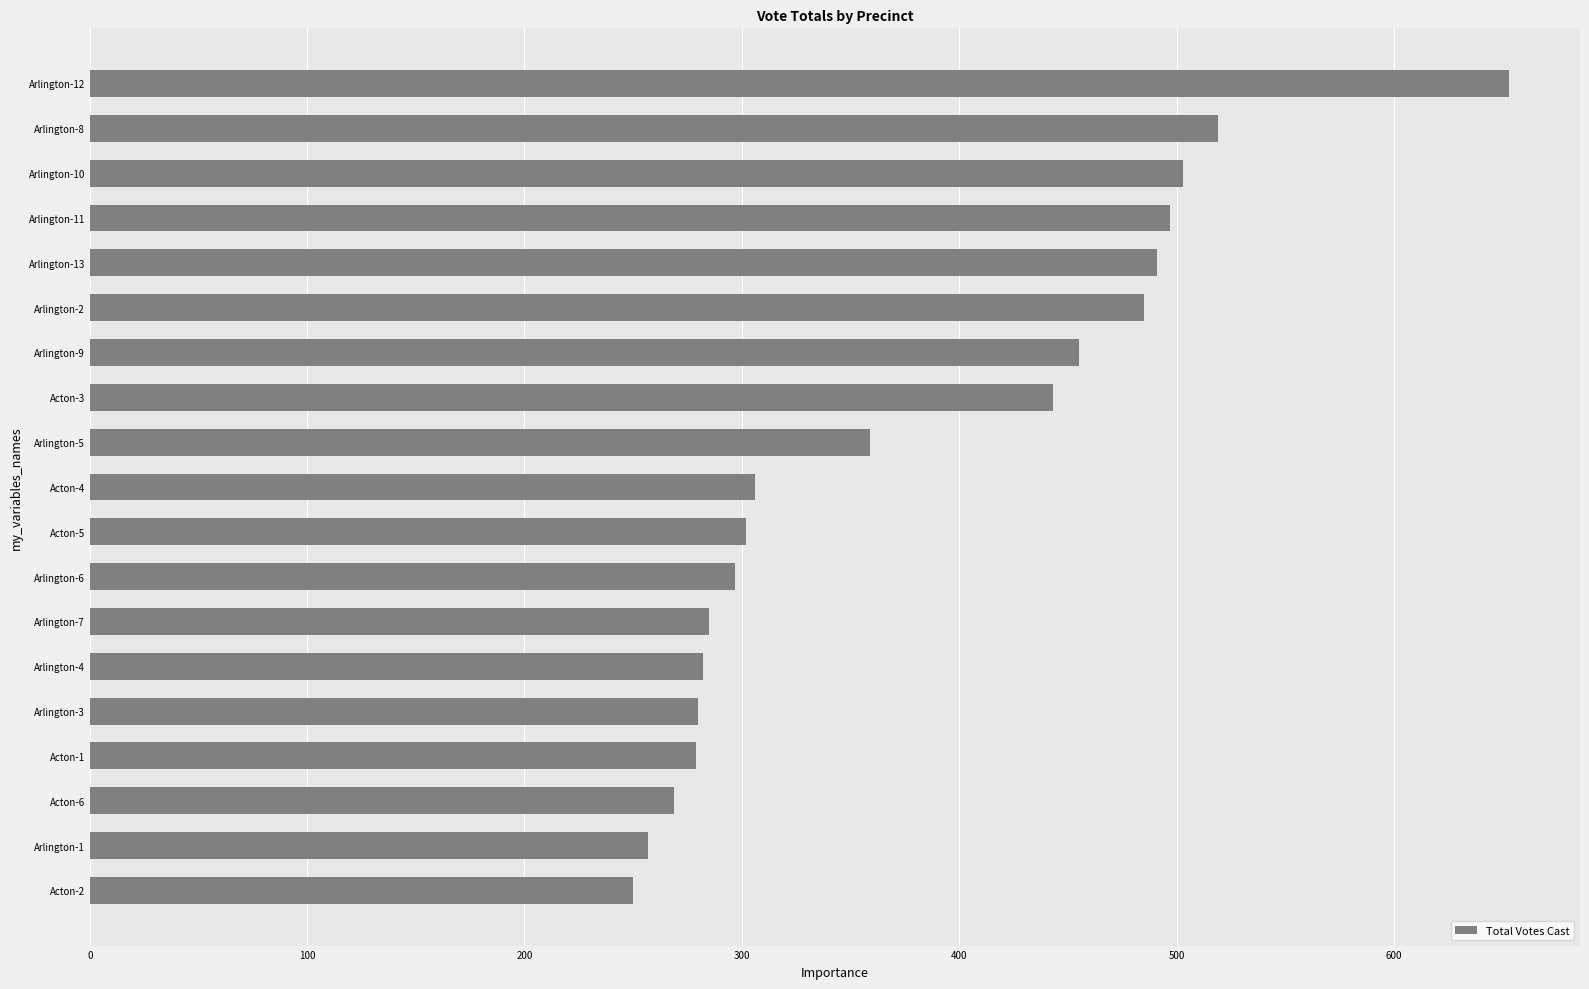

What is the average value?

380